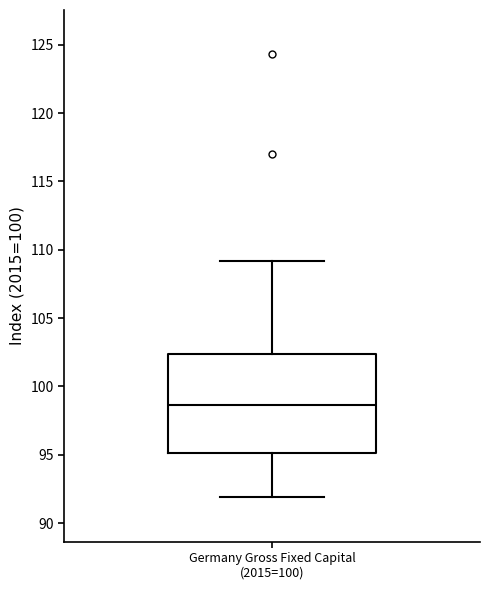

Read this box plot against the y-axis: the position of the median line, the range covered by the box, and the ends of both whiskers. The values are not printed on the chart, so give them approximately, as read against the axis.

median 98.5, box 95.0 to 102.5, whiskers 92.0 to 109.0